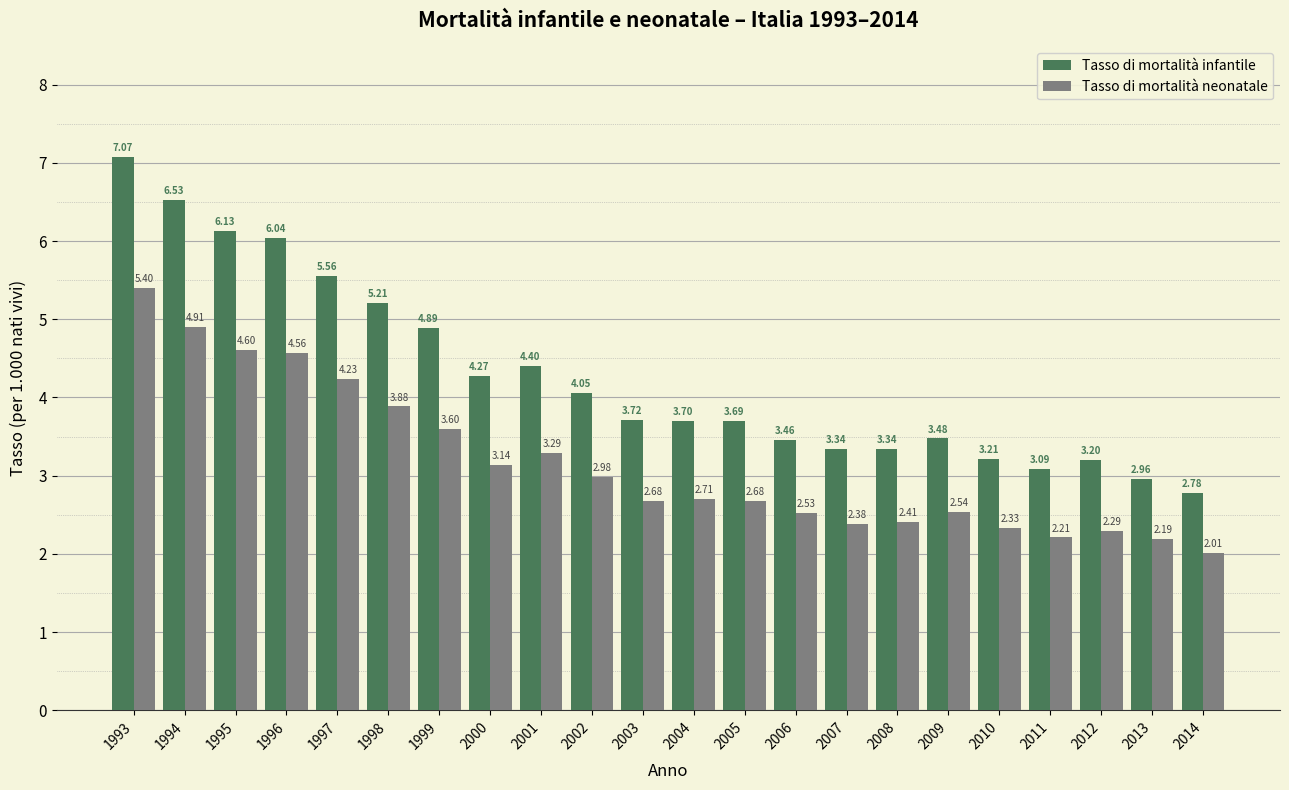

Rank the series by their average value, from highest to lowest.

Tasso di mortalità infantile, Tasso di mortalità neonatale